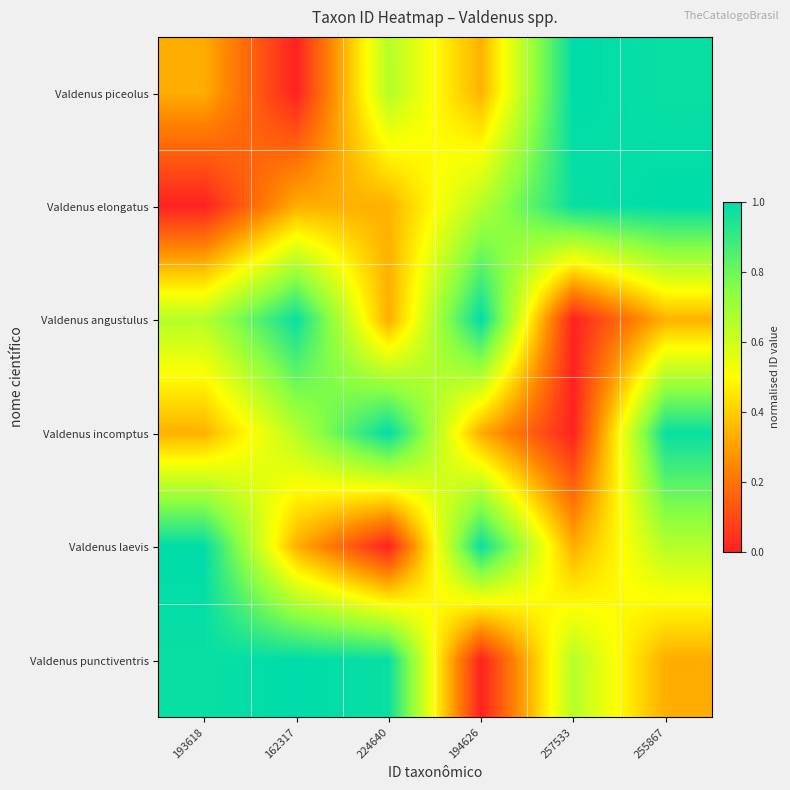

Which series has the largest total across all categories?

Valdenus punctiventris